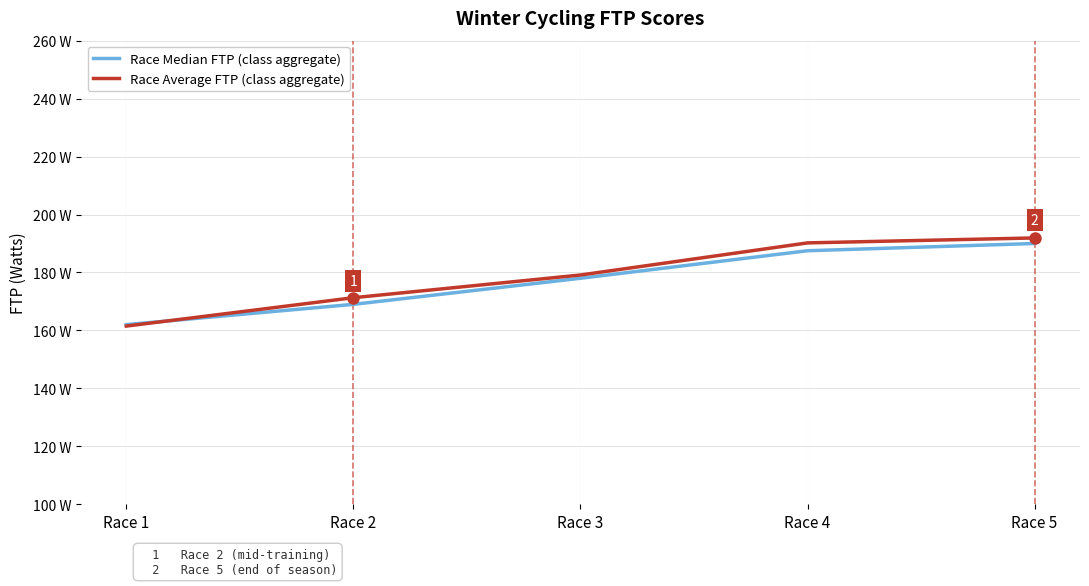

Does the chart have visible grid lines?

Yes